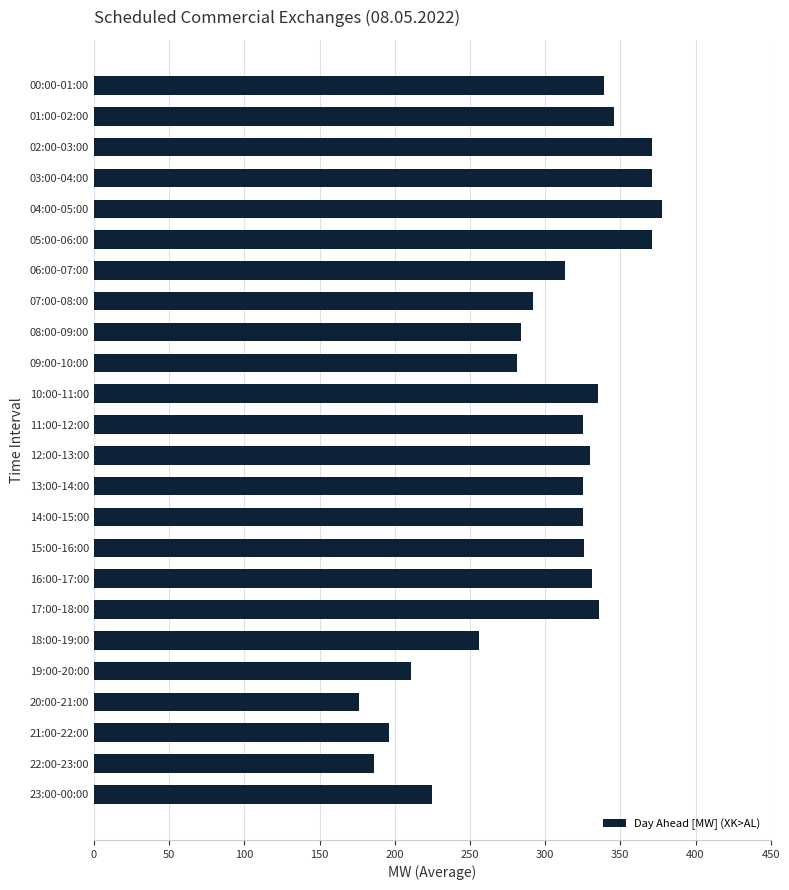

What is the greatest value displayed?

378